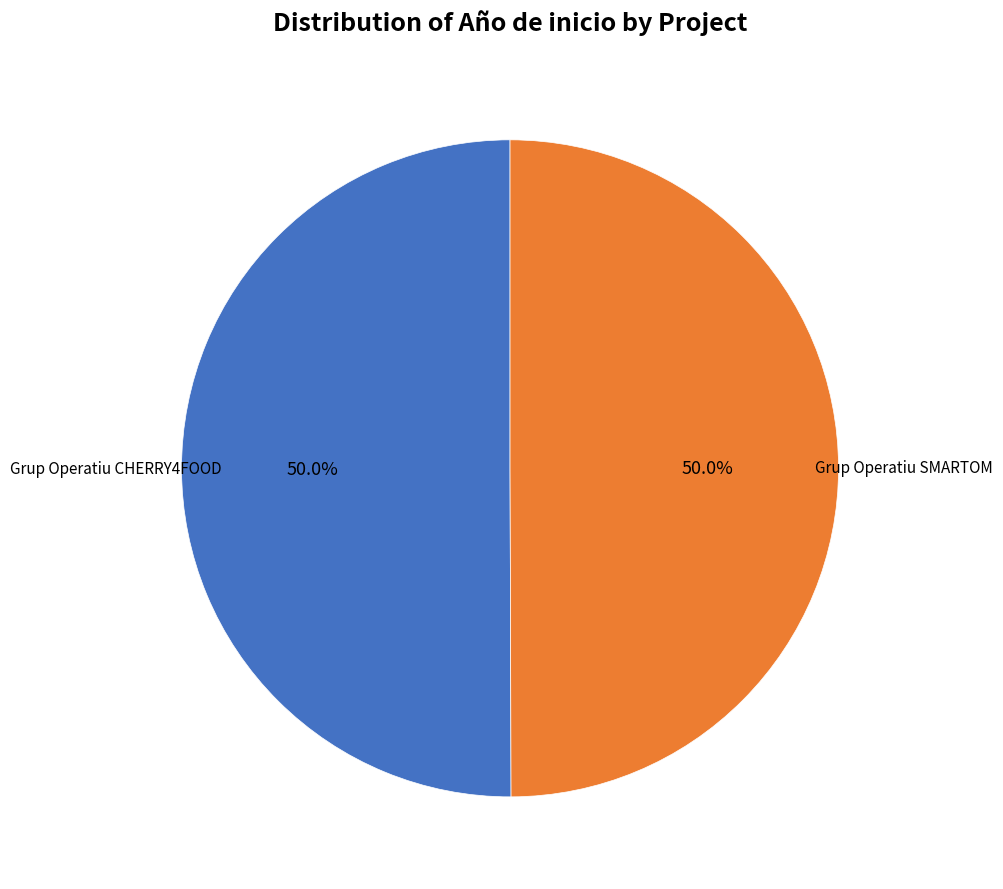

How many segments does this pie chart have?

2